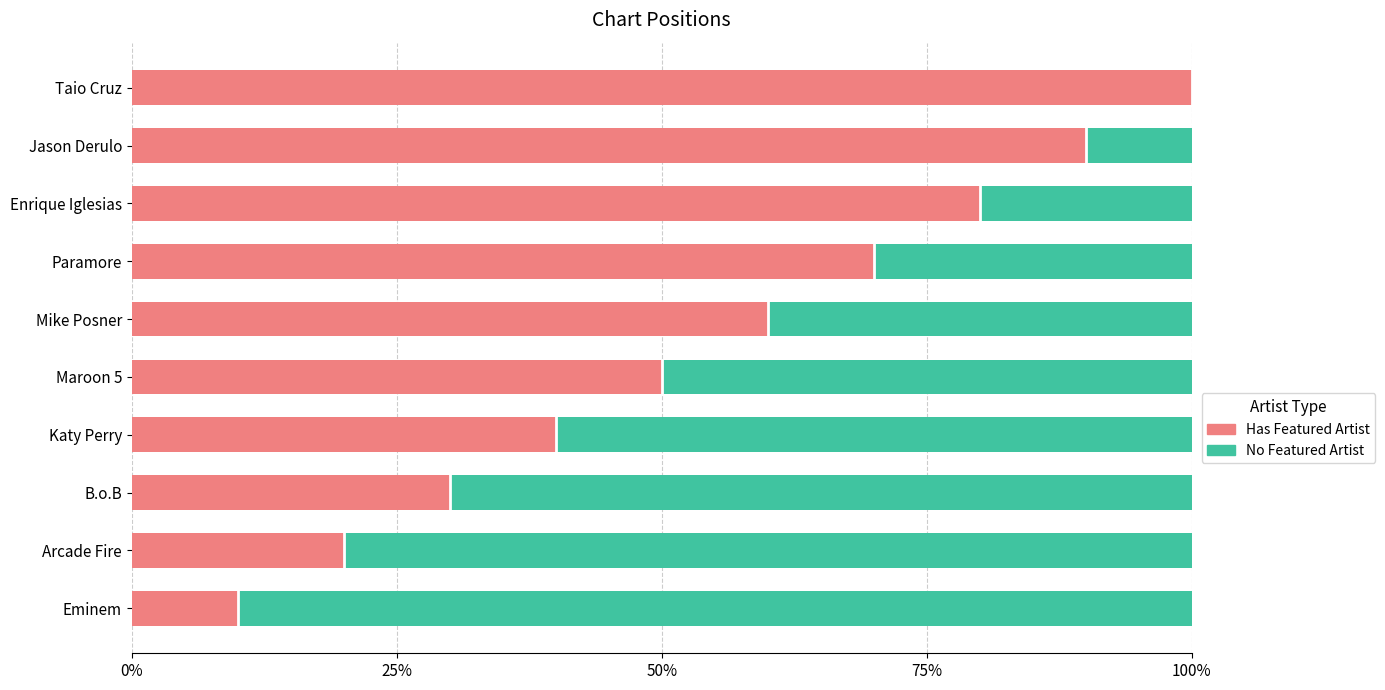

What are all the series names shown in the legend?

Has Featured Artist, No Featured Artist